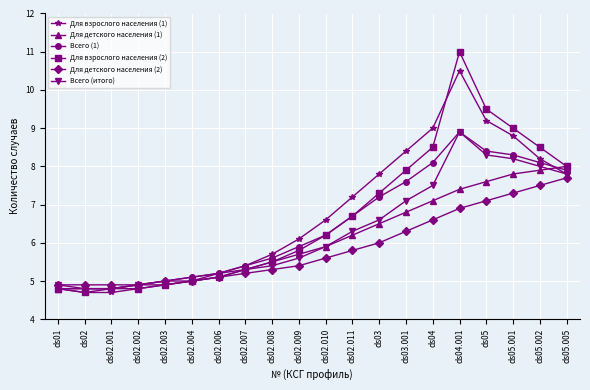

The Всего (итого) series shows 4.8 at ds02. True or false?

True